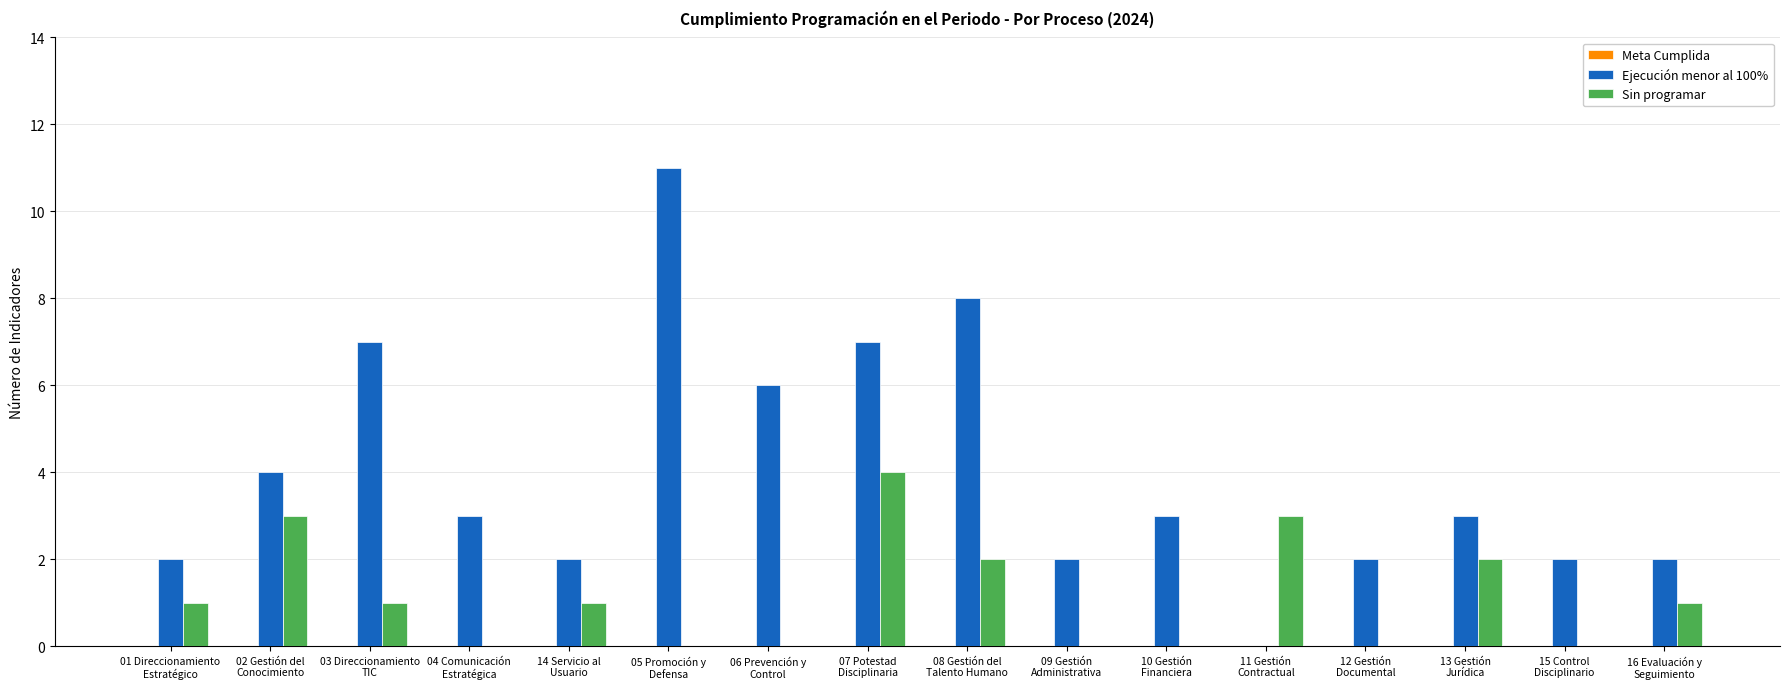

What is the highest value of the Sin programar series?

4